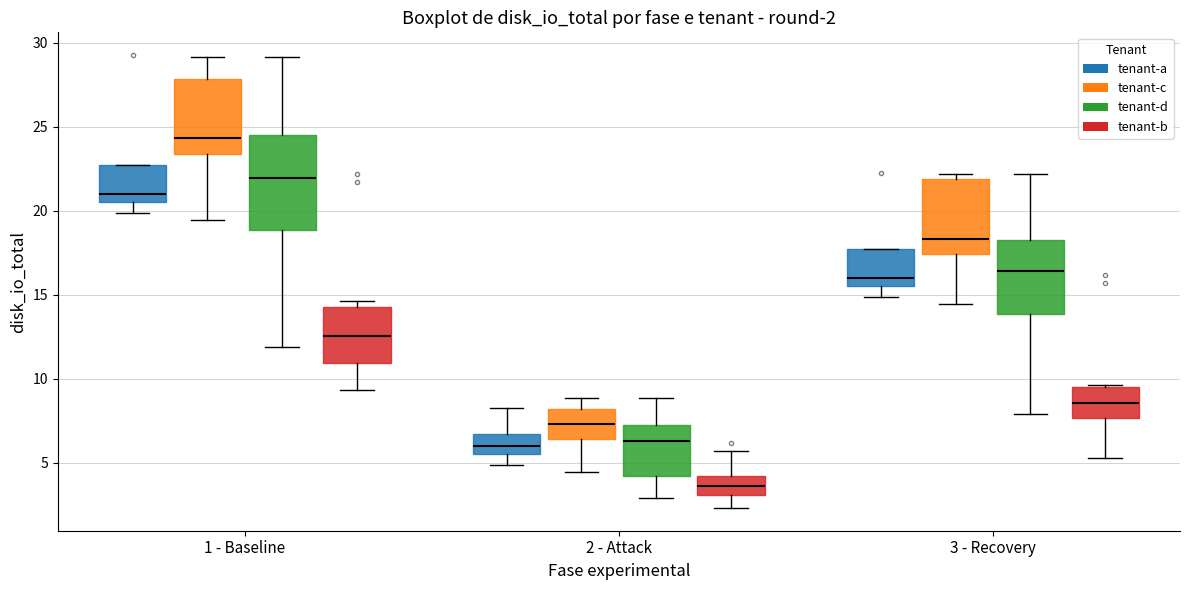

Which box is the tallest, from its lower edge to its upper edge?

1 - Baseline (tenant-d)